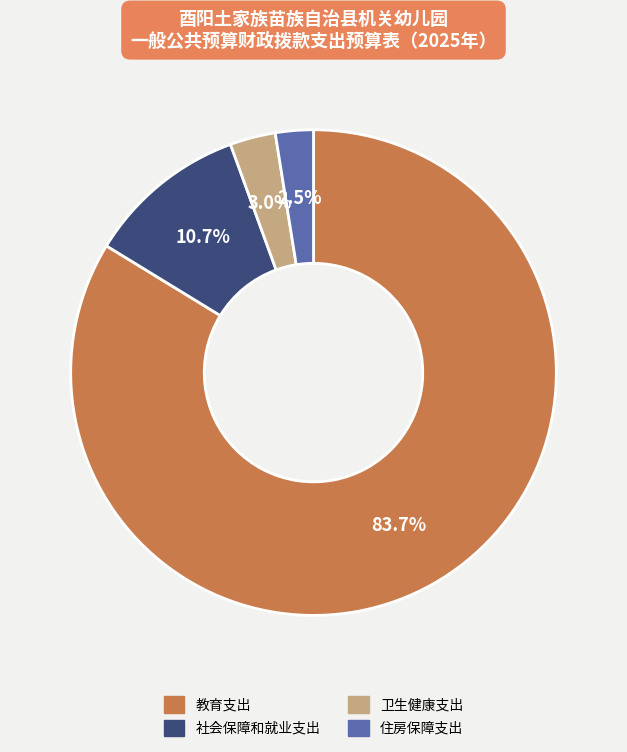

Is there a majority slice in this chart?

Yes